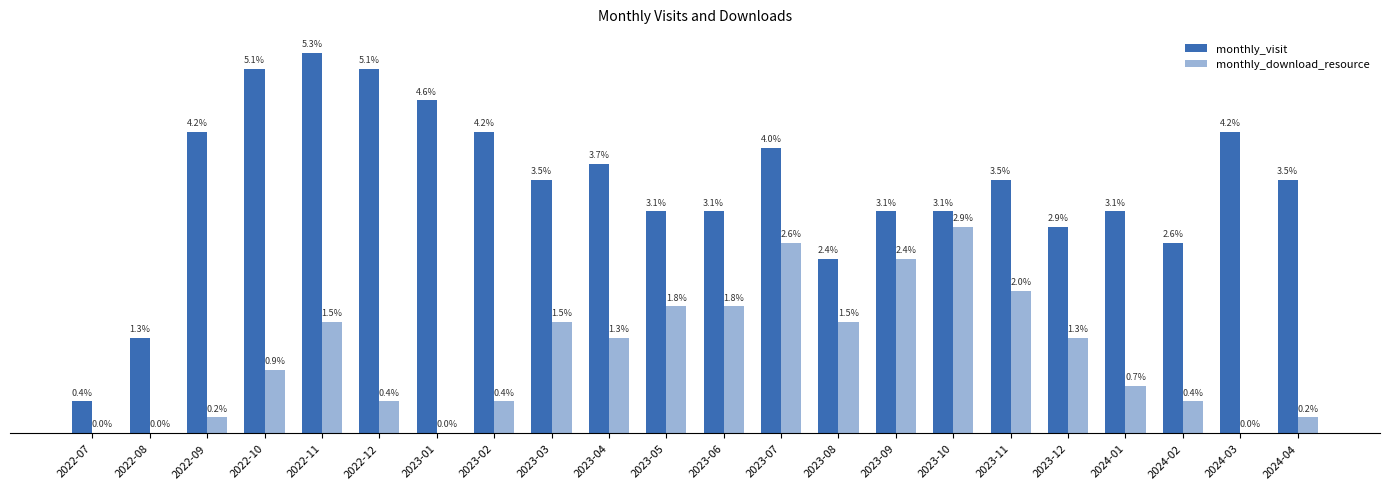

What are all the series names shown in the legend?

monthly_visit, monthly_download_resource